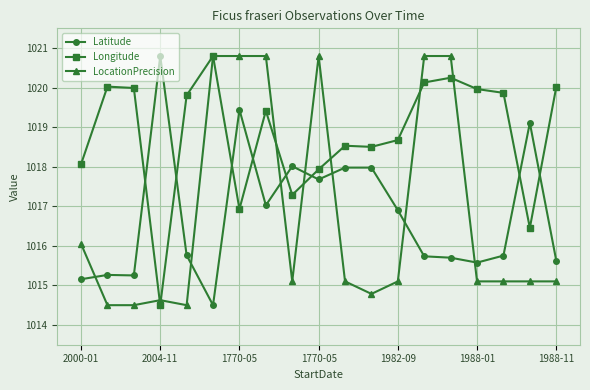

What is the minimum value shown in the chart?

1014.5